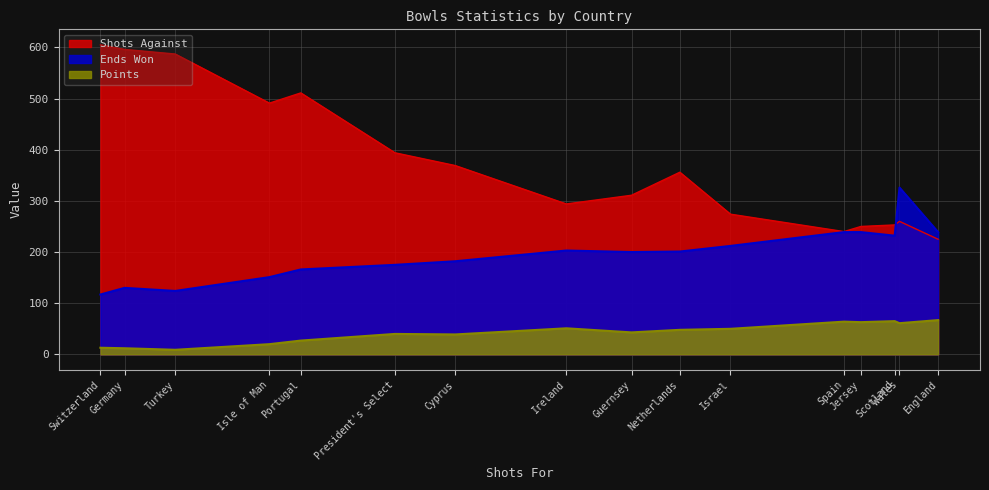

What is the average value of the Shots Against series?

376